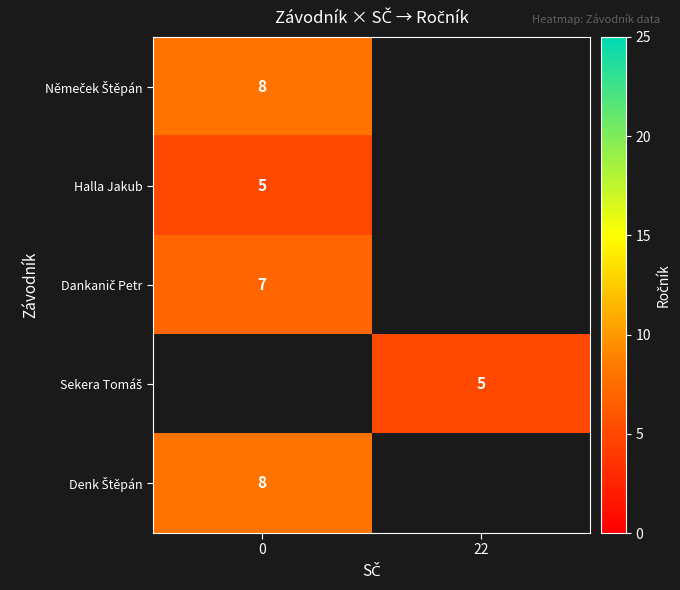

What is the highest value of the Denk Štěpán series?

8.0